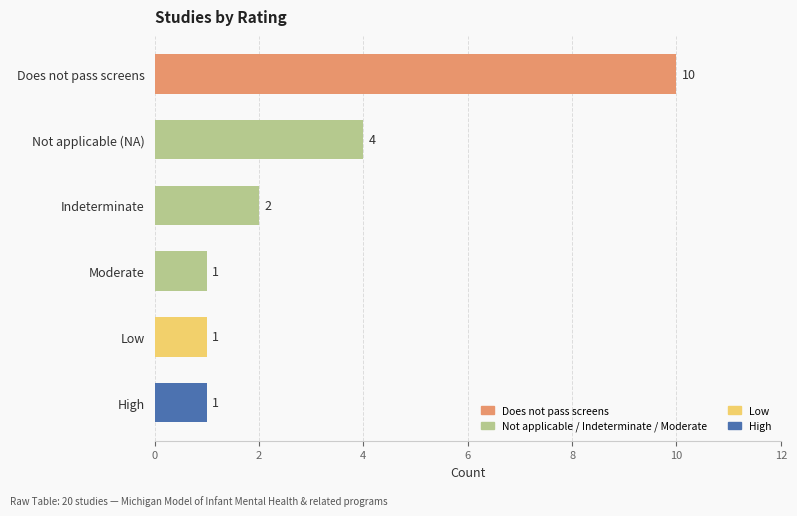

Reading bottom to top, transcribe all the data shown in this chart.

High=1	Low=1	Moderate=1	Indeterminate=2	Not applicable (NA)=4	Does not pass screens=10